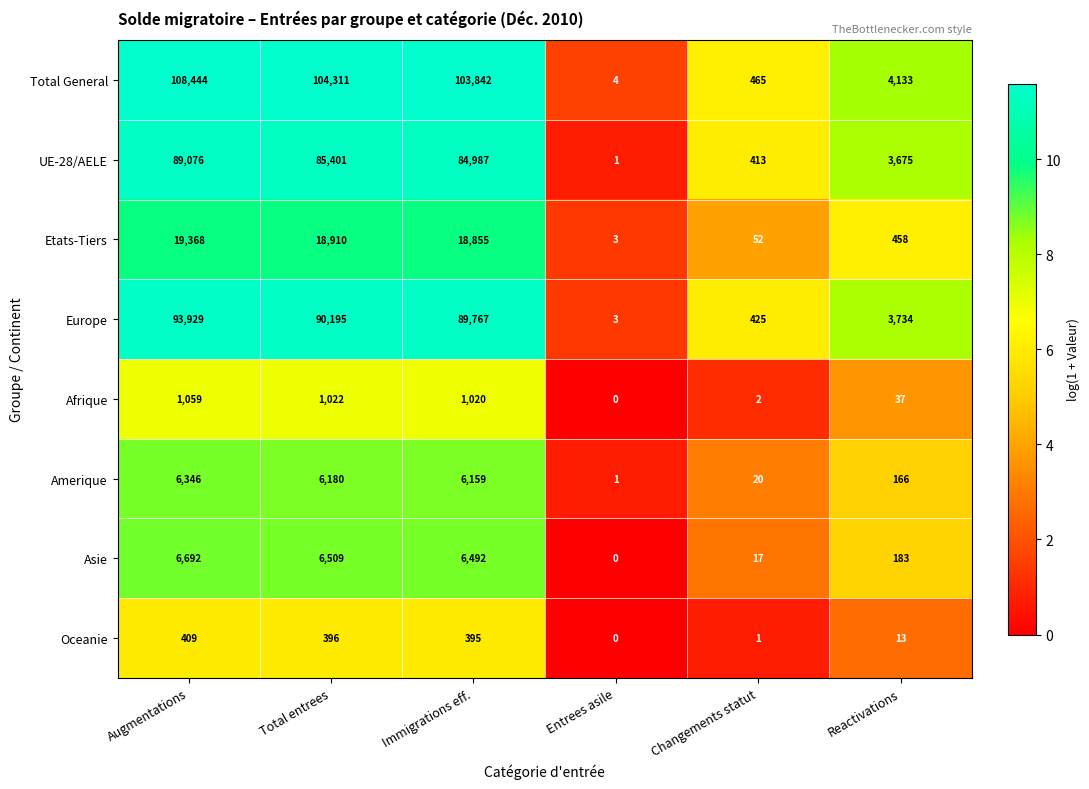

At which label is Total General closest to 54224?

Immigrations eff.